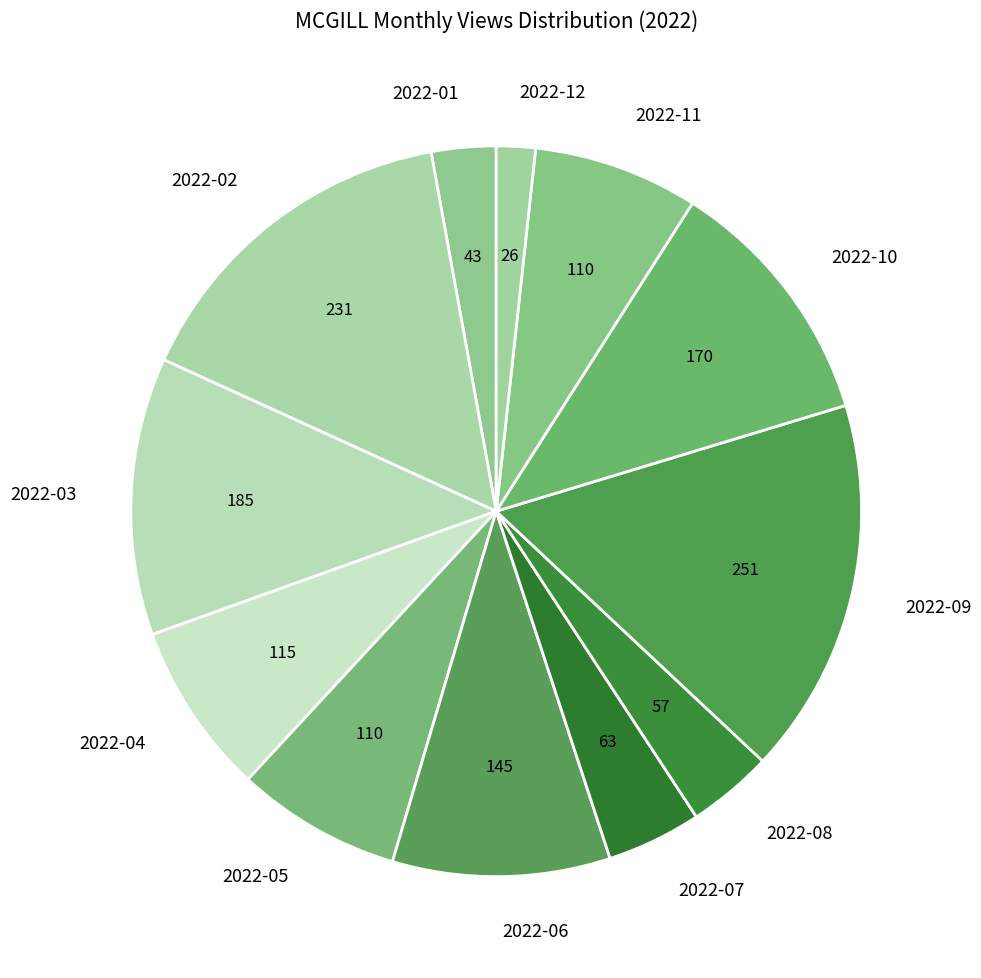

Which category has the smallest portion of the pie?

2022-12